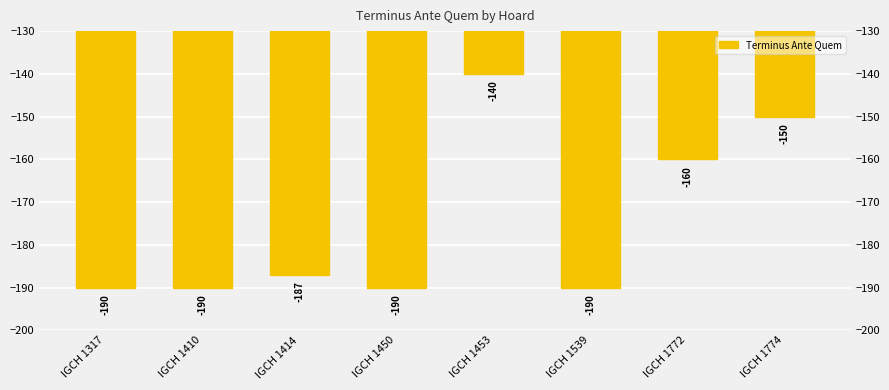

How many bars are there in total?

8